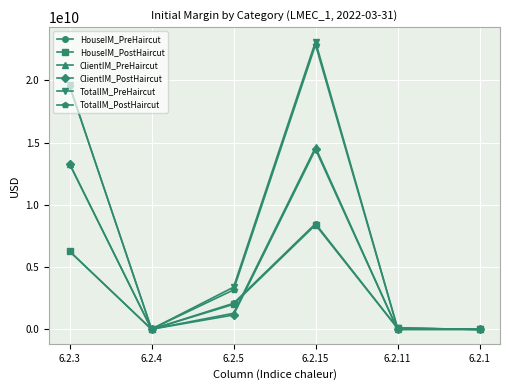

Which series has the widest spread of values?

TotalIM_PreHaircut